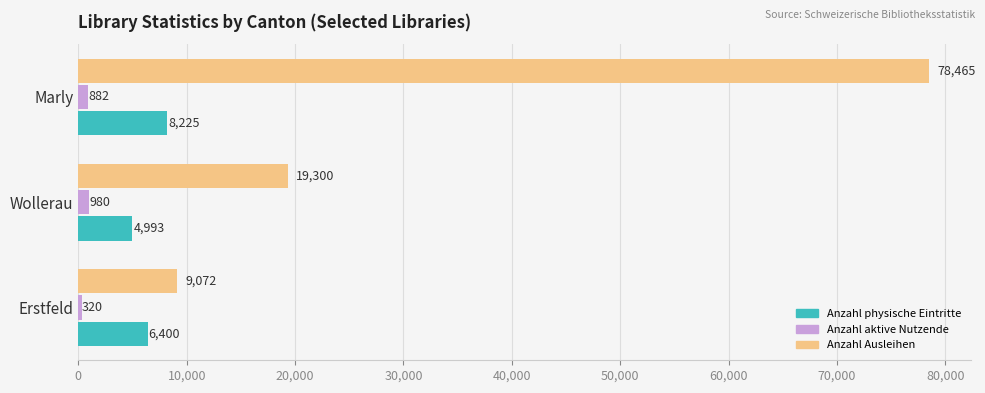

What is the difference between the maximum and second lowest values in the Anzahl Ausleihen series?

59165